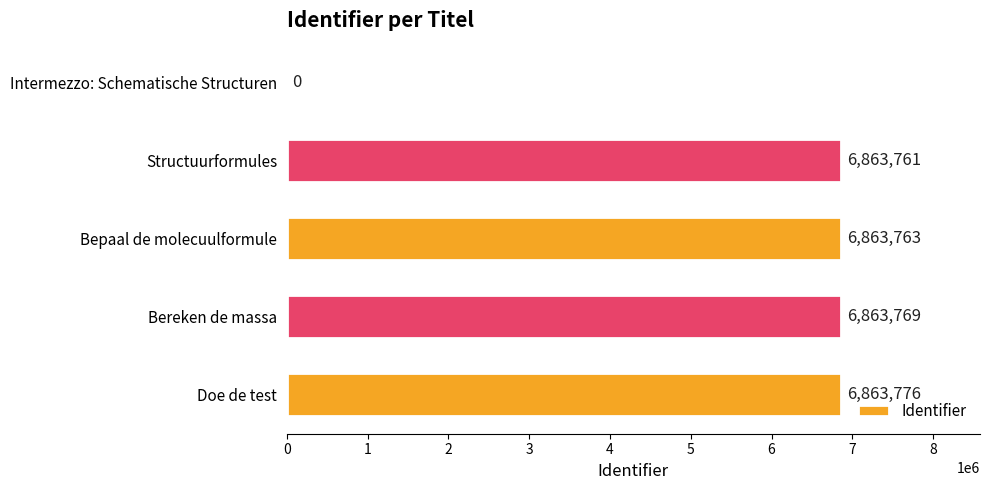

Reading bottom to top, transcribe all the data shown in this chart.

Doe de test=6863776	Bereken de massa=6863769	Bepaal de molecuulformule=6863763	Structuurformules=6863761	Intermezzo: Schematische Structuren=0